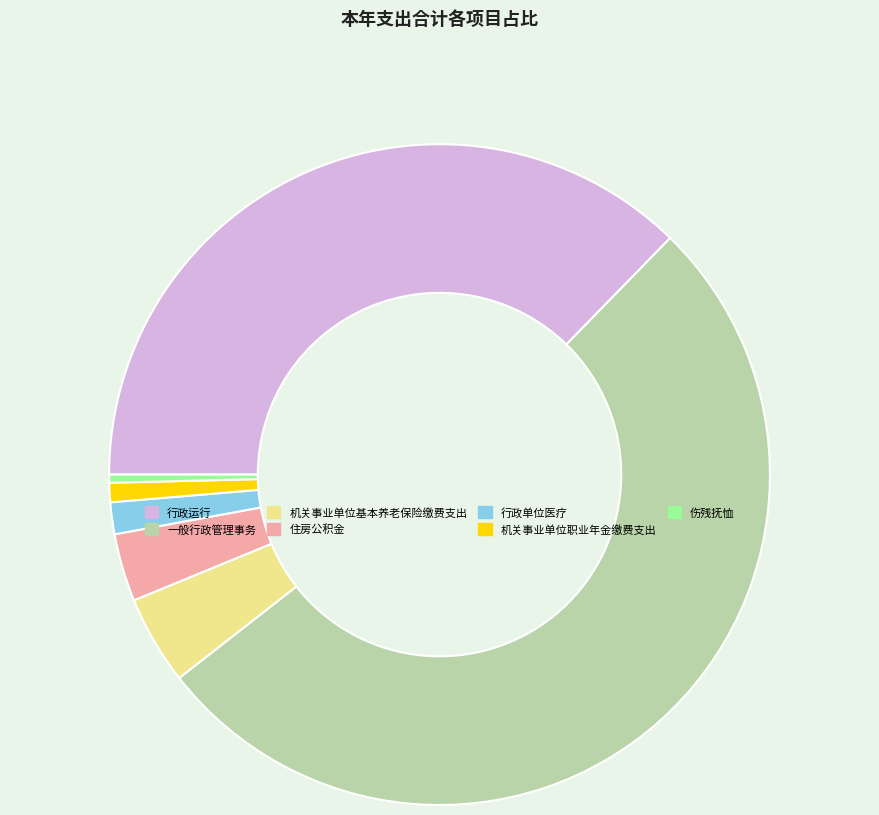

Which category has the smallest portion of the pie?

伤残抚恤